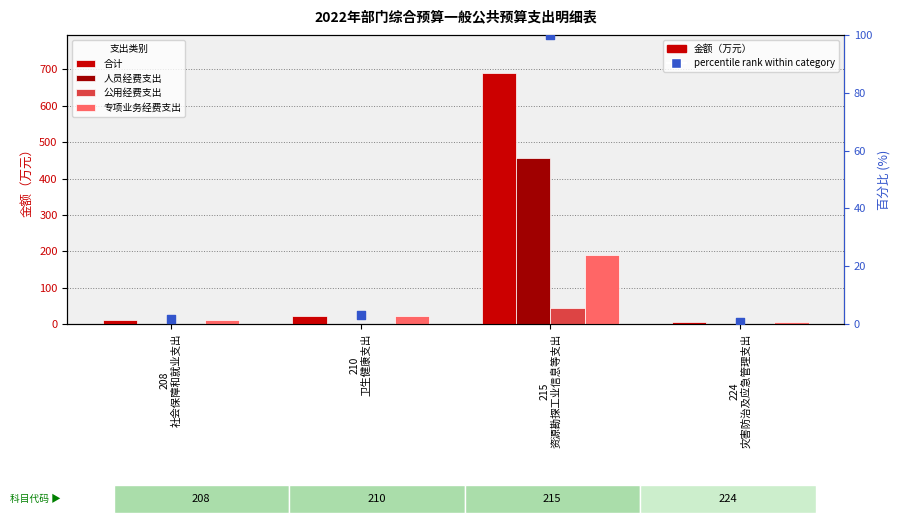

What is the total value across all series at 208
社会保障和就业支出?

24.0